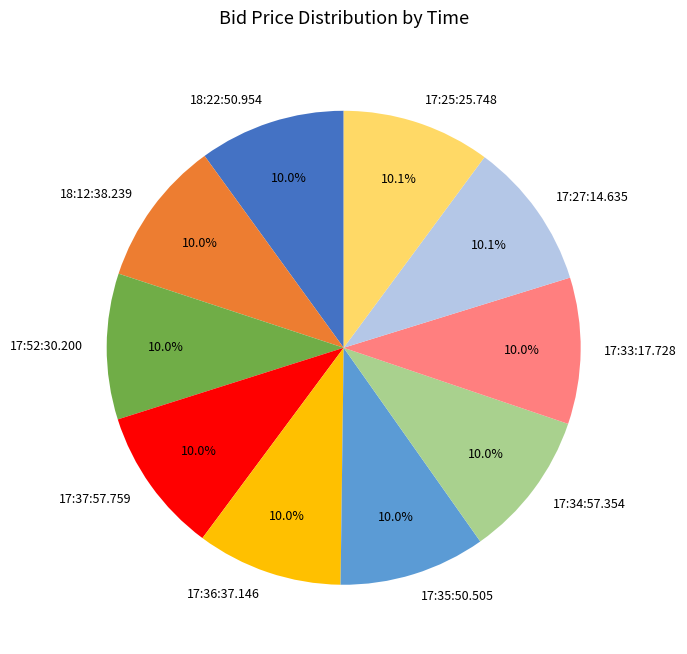

The 17:34:57.354 slice represents 10% of the pie. True or false?

True